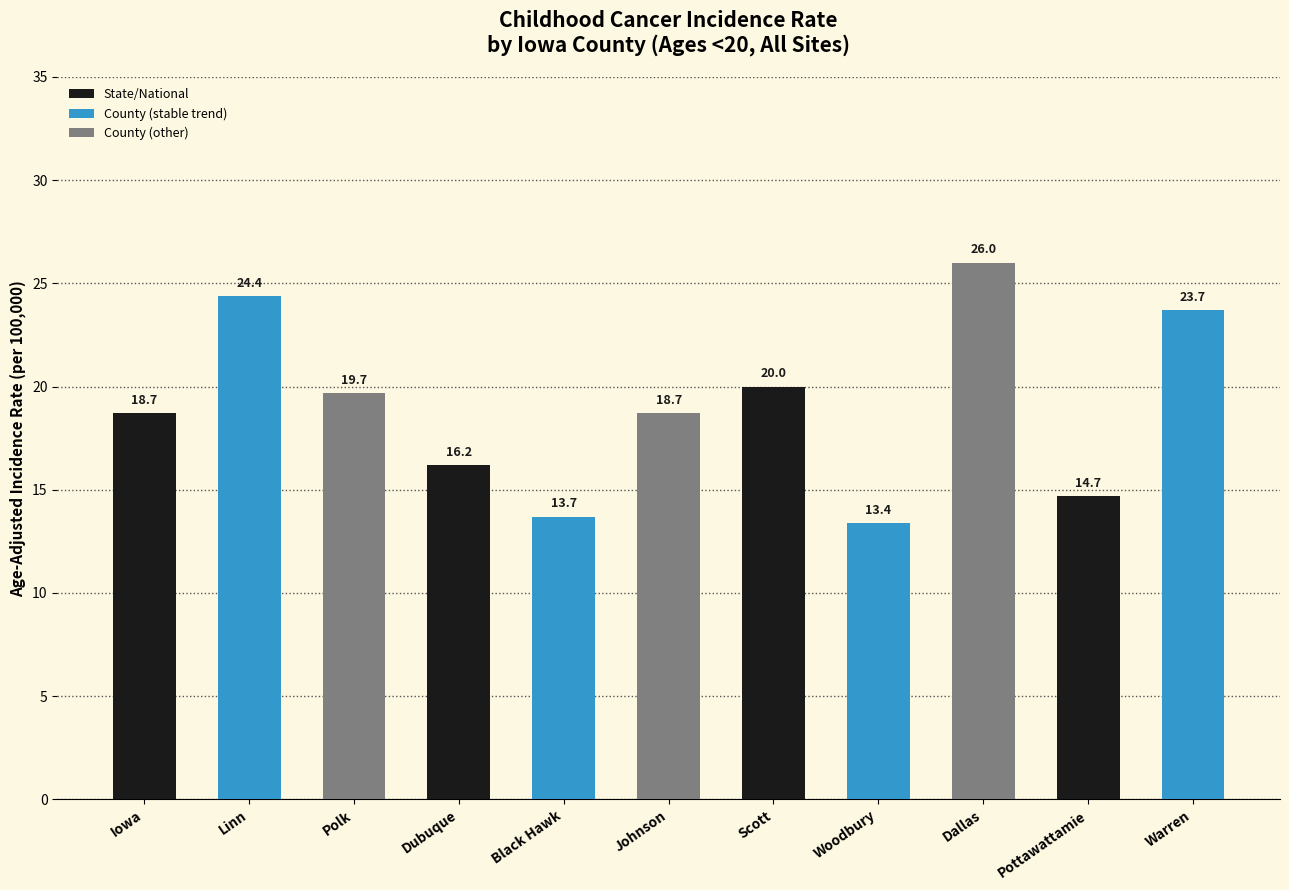

Approximately how many times larger is the value at Warren compared to Pottawattamie?

1.6